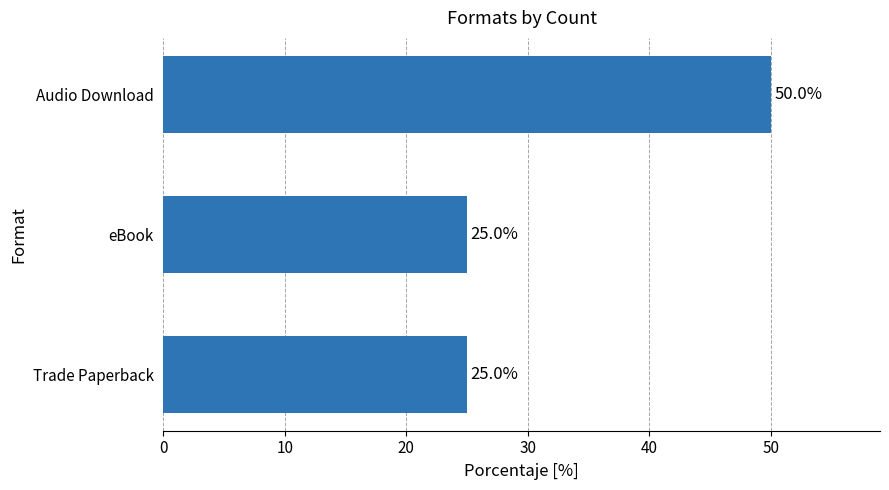

Is it true that the value at Audio Download is 28?

False